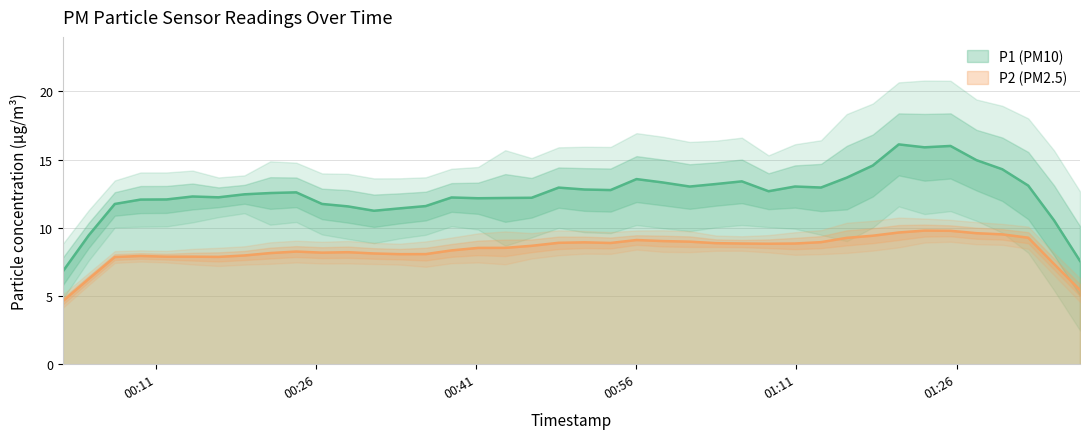

True or false: P2 and P1 cross at least once.

False